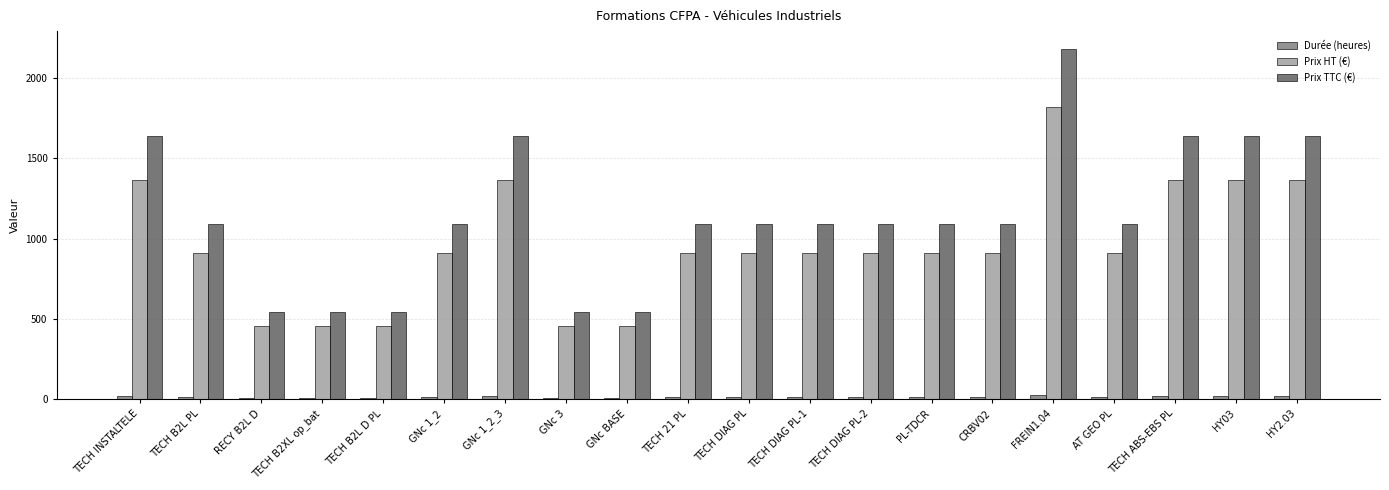

How many Prix TTC (€) values are between 1092 and 1638?

14